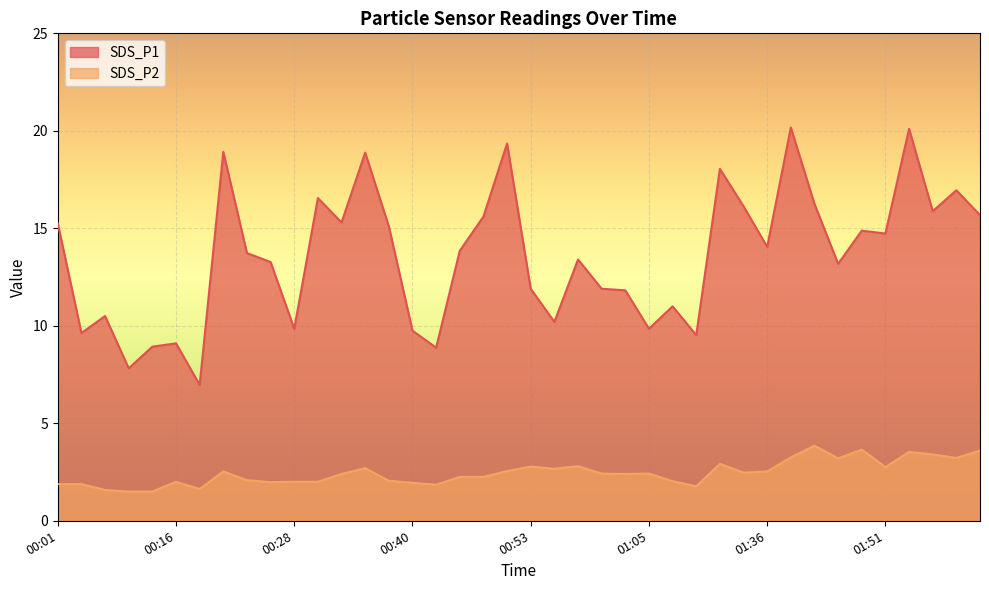

How many data points in SDS_P1 are less than 13?

16